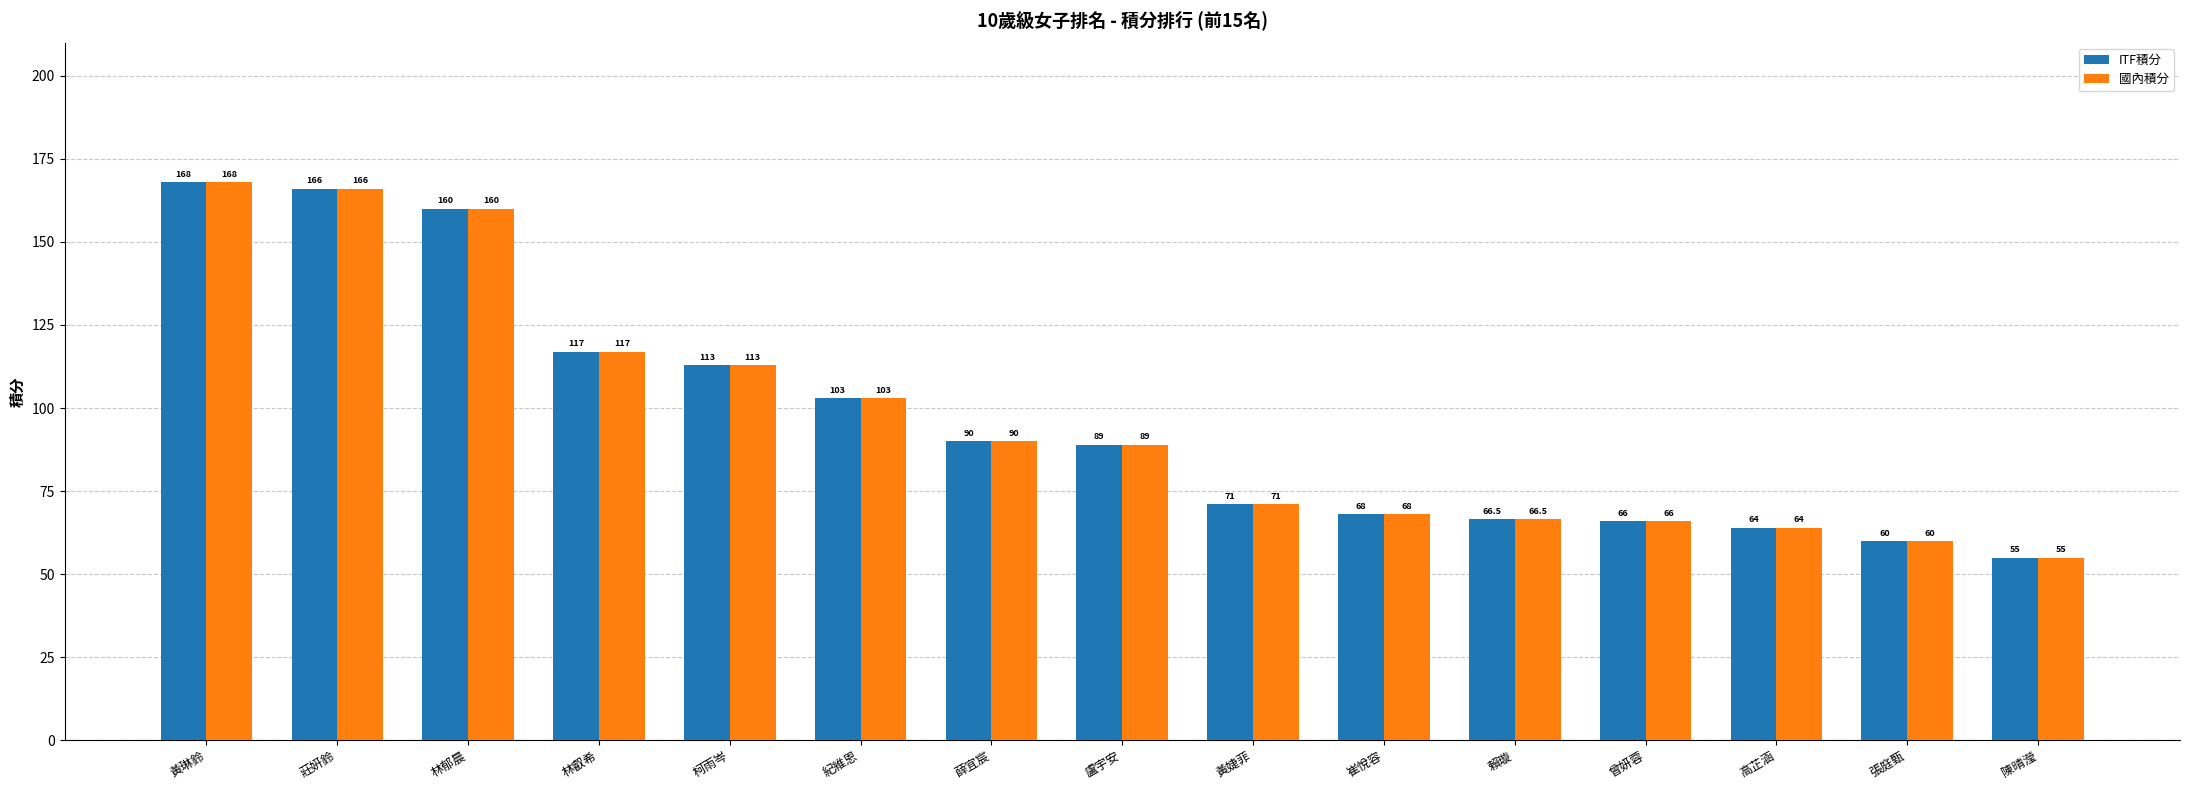

Which category has the highest value in the 國內積分 series?

黃琳鈴